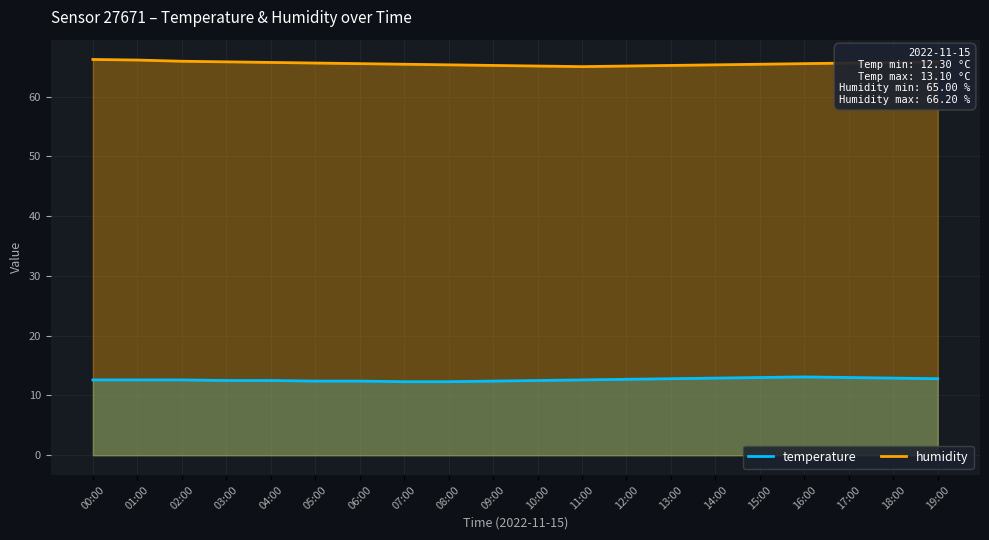

What are all the series names shown in the legend?

temperature, humidity